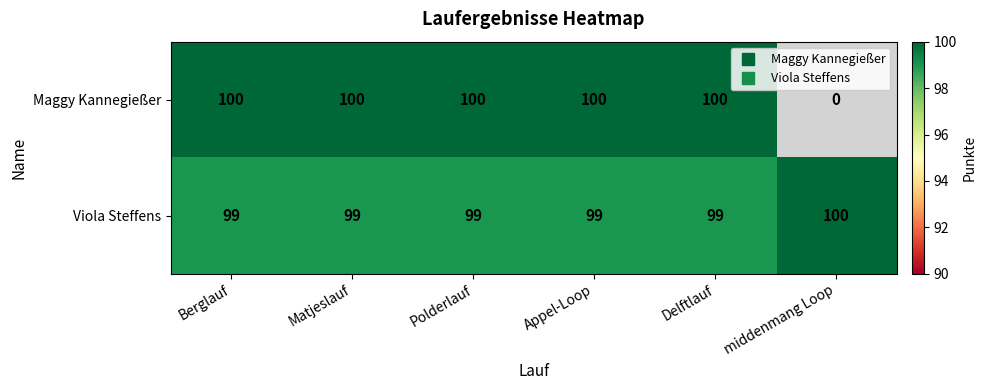

What value does the Viola Steffens series have at middenmang Loop?

100.0